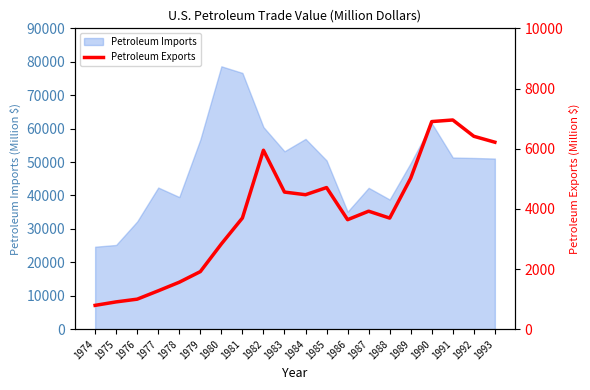

True or false: Petroleum Imports has a value of 39526.3 at 1978.

True